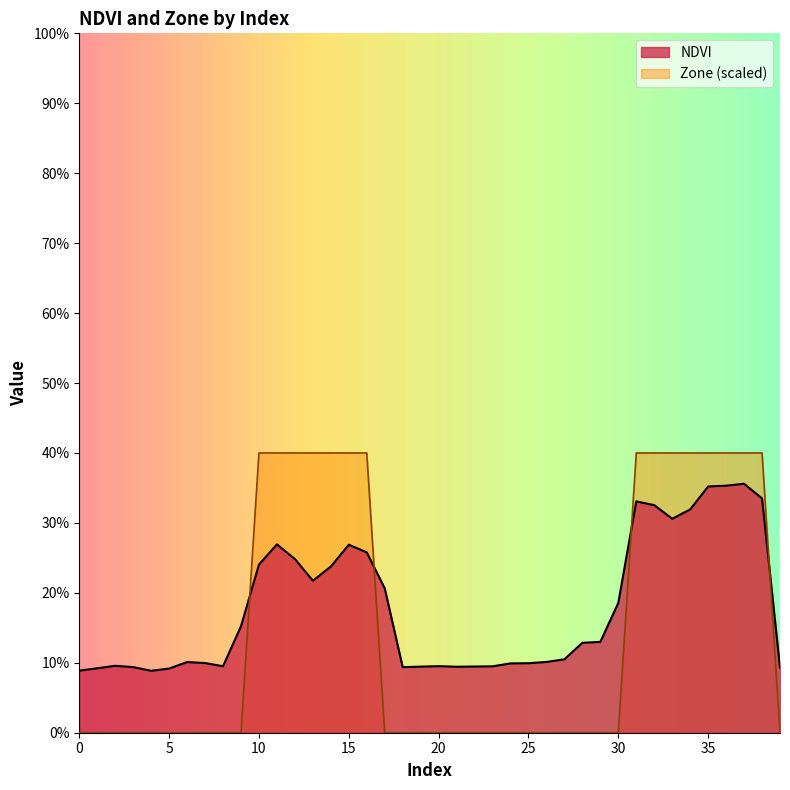

Which series has the largest range (max minus min)?

Zone (scaled)